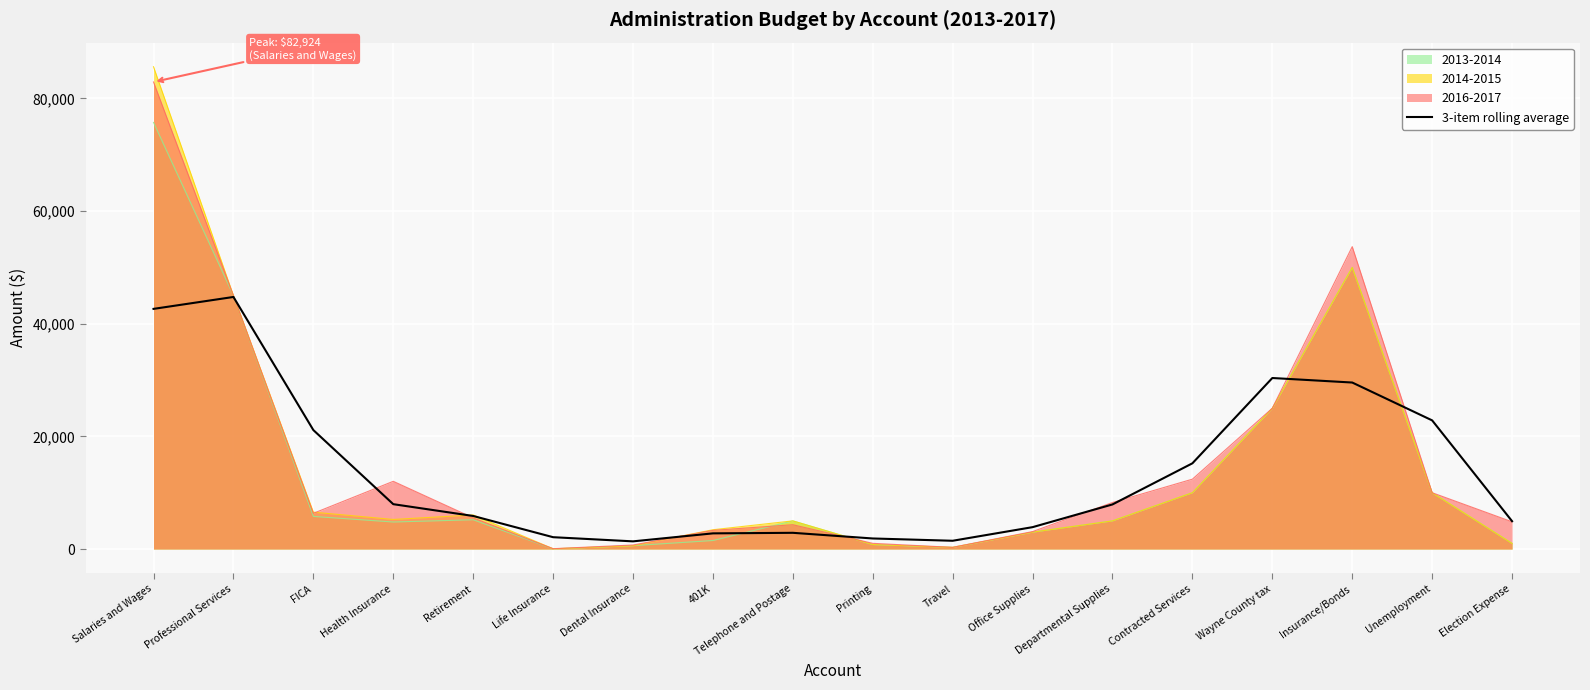

Reading right to left, transcribe all the data shown in this chart.

4945.0	22842.7	29564.3	30366.7	15223.3	7923.3	3887.7	1471.0	1876.7	2882.3	2784.3	1366.0	2104.0	5872.7	7966.7	21123.0	44756.0	42641.3